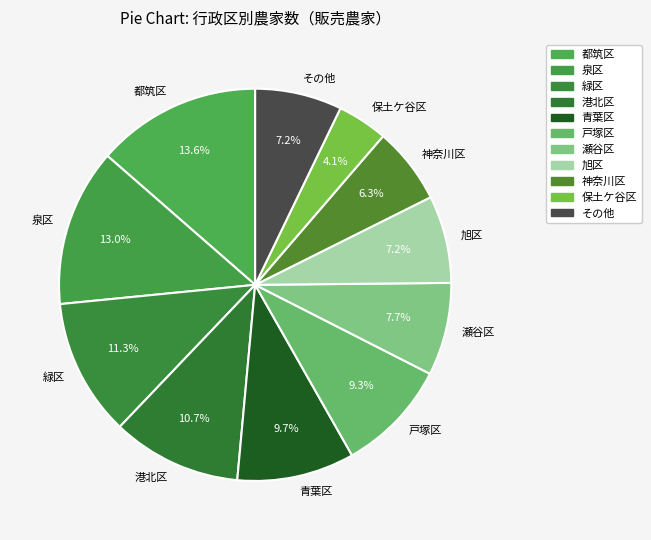

What is the largest slice in the pie chart?

都筑区